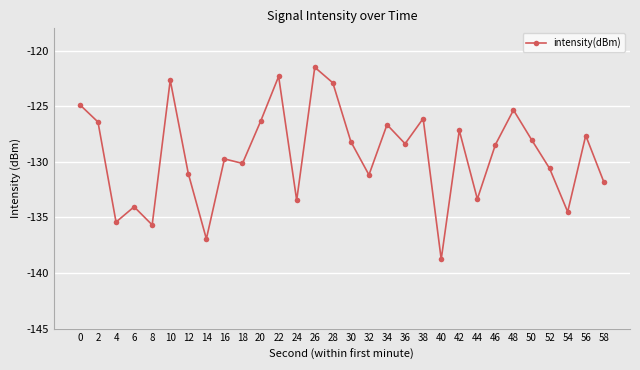

What is the average value?

-129.3